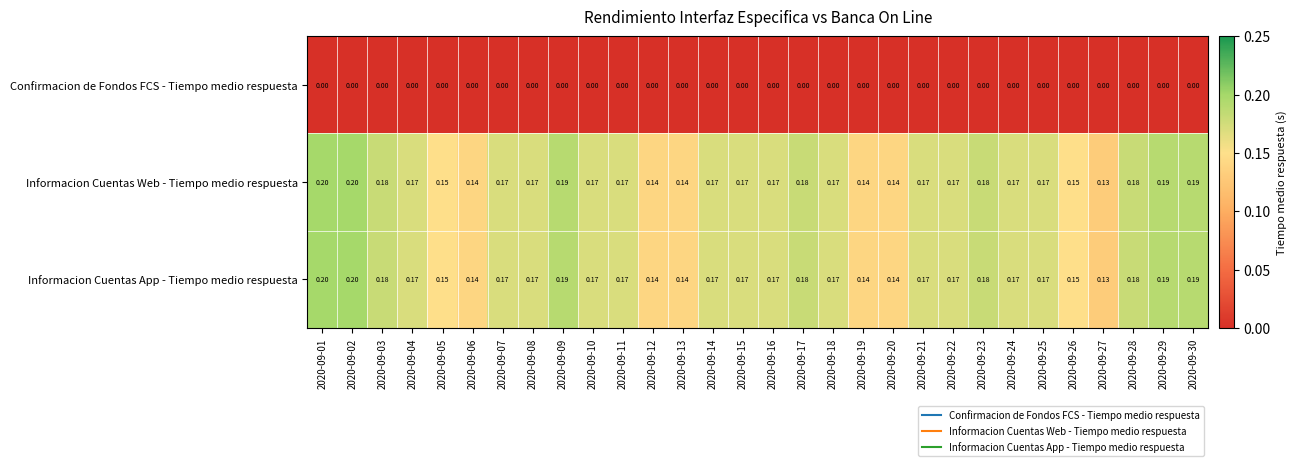

Is the value of Informacion Cuentas App - Tiempo medio respuesta at 2020-09-18 greater than the value of Confirmacion de Fondos FCS - Tiempo medio respuesta at 2020-09-07?

Yes